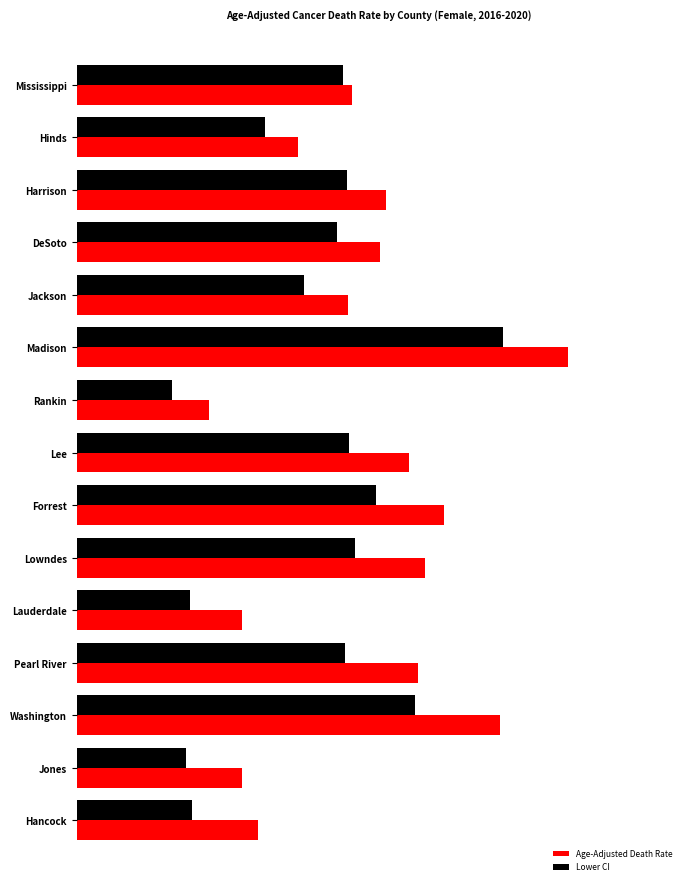

At how many categories does at least one series exceed 195?

1